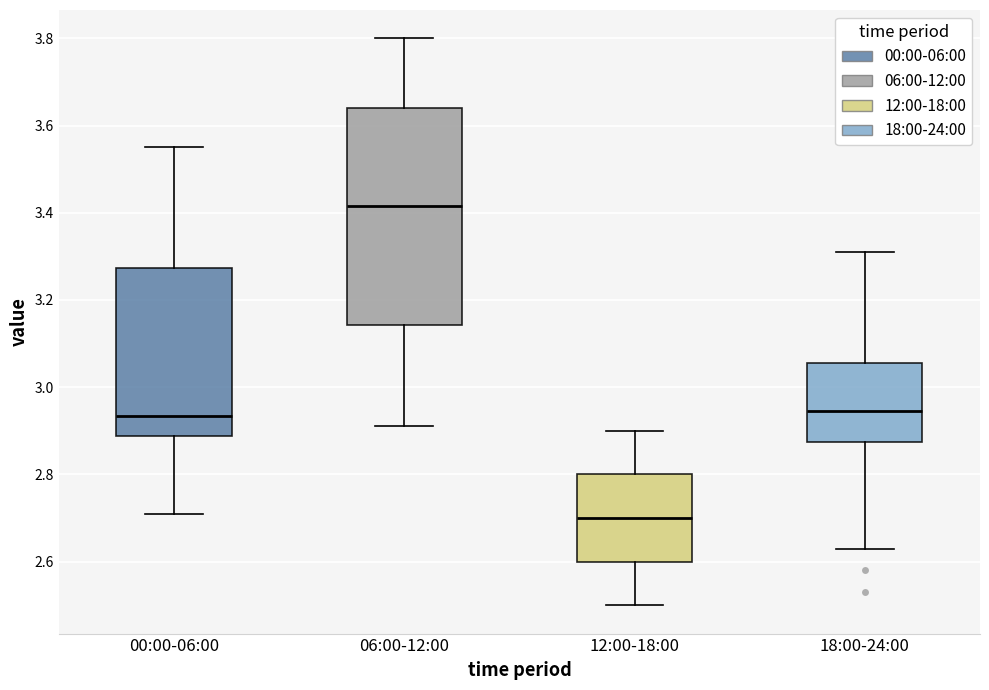

Where is the lower edge of the box for 12:00-18:00 on the y-axis? The values are not printed on the chart, so give them approximately, as read against the axis.

2.60